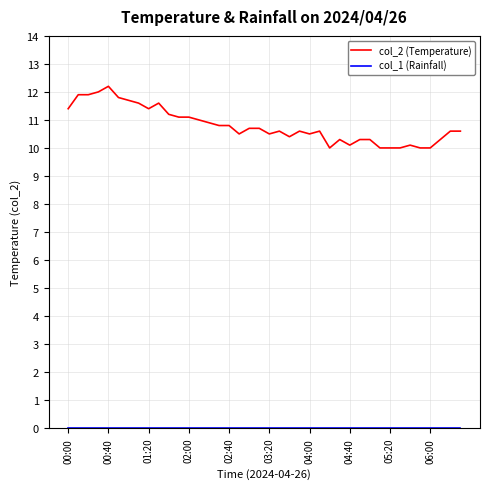

What is the maximum value for col_2 (Temperature)?

12.2